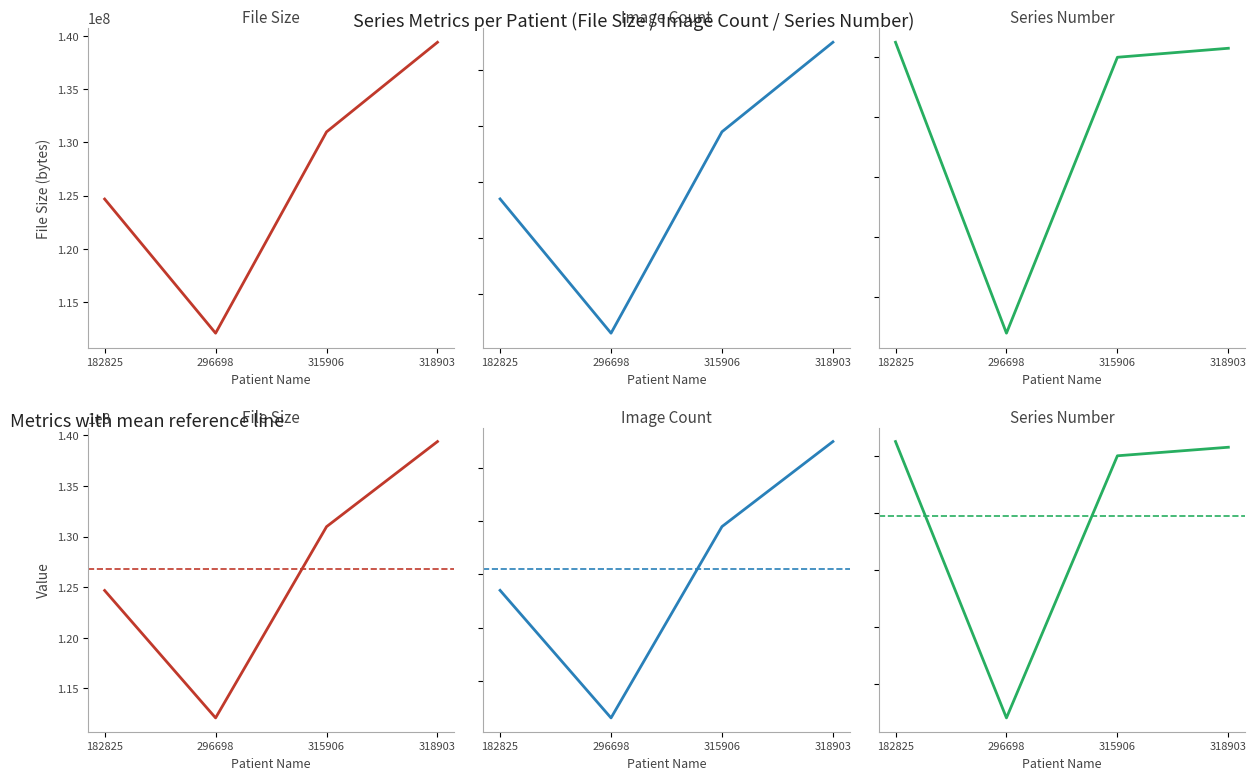

True or false: Series Number and Image Count intersect in this chart.

False